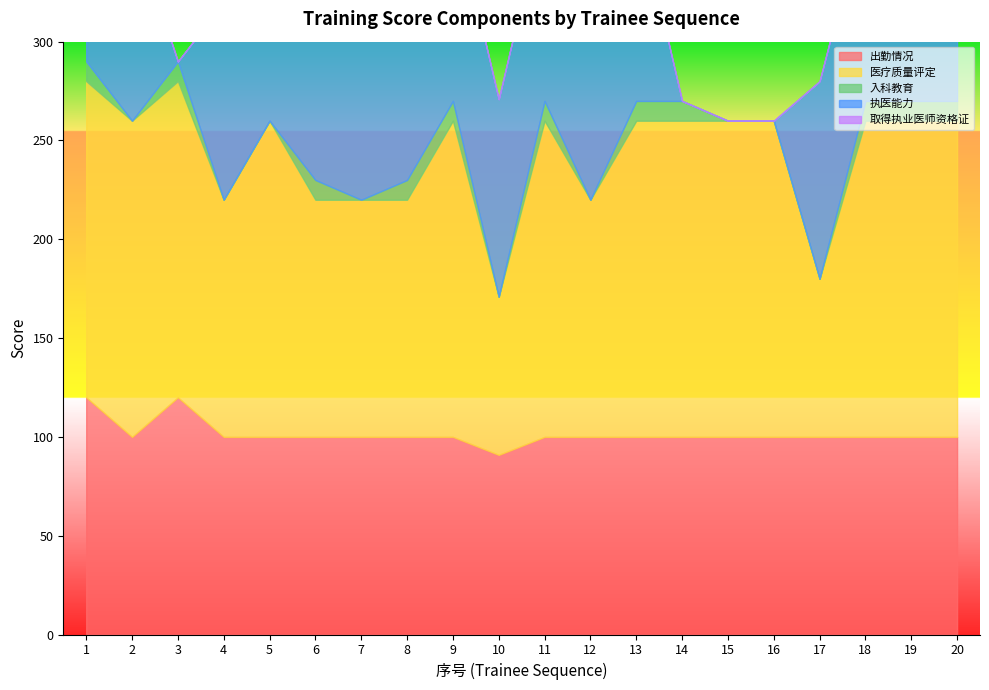

True or false: 入科教育 and 医疗质量评定 cross at least once.

False